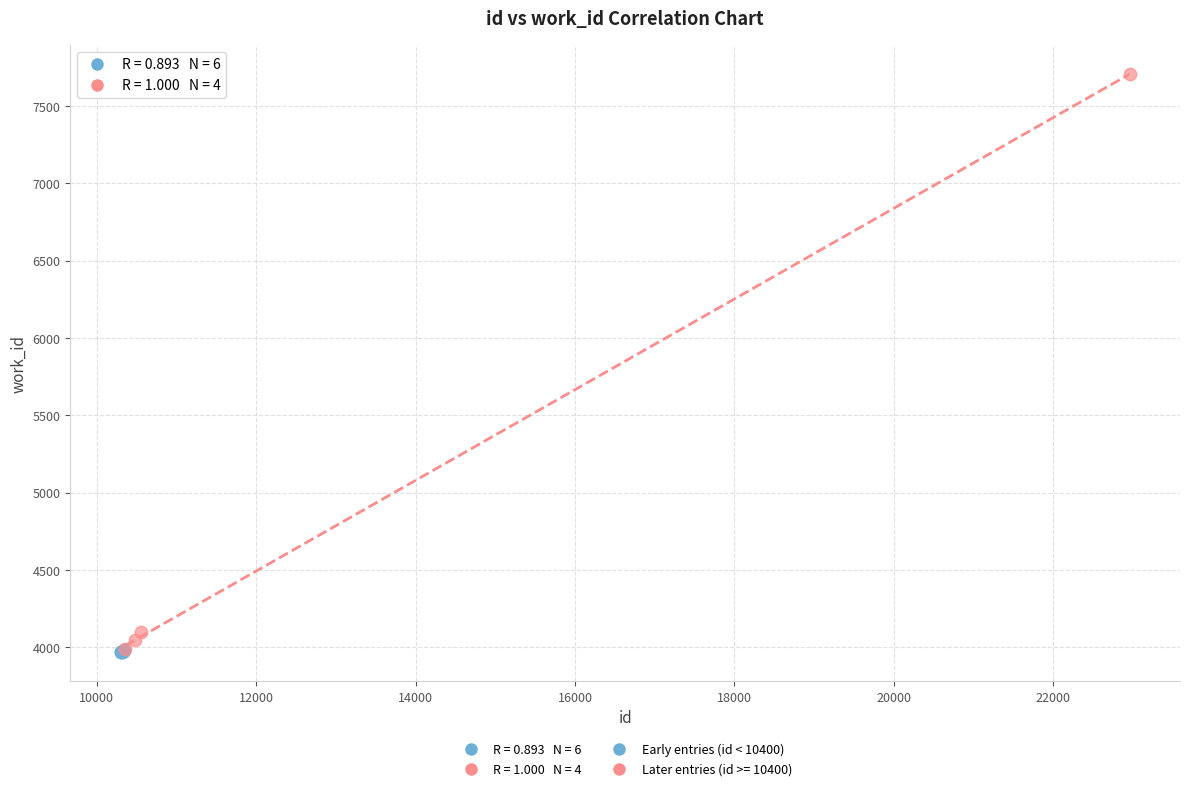

Which series reaches the maximum Y coordinate?

Later entries (id >= 10400)